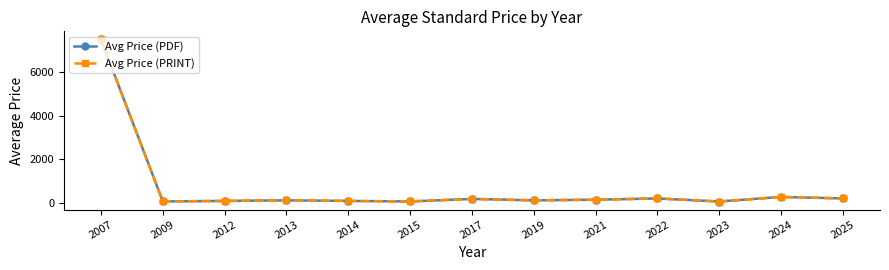

Reading left to right, list all the values displayed in this chart.

Avg Price (PDF): 7500.0	76.7	98.0	125.9	98.0	74.8	191.0	125.9	155.0	212.8	71.5	282.4	212.8
Avg Price (PRINT): 7500.0	76.7	98.0	125.9	98.0	74.8	191.0	125.9	155.0	212.8	71.5	282.4	212.8